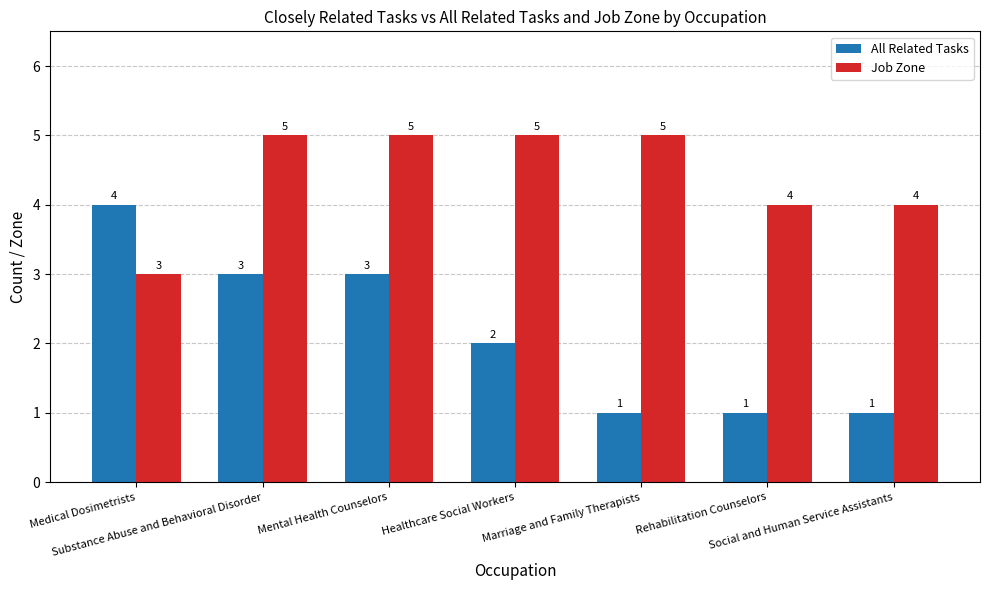

Does the chart contain any negative values?

No